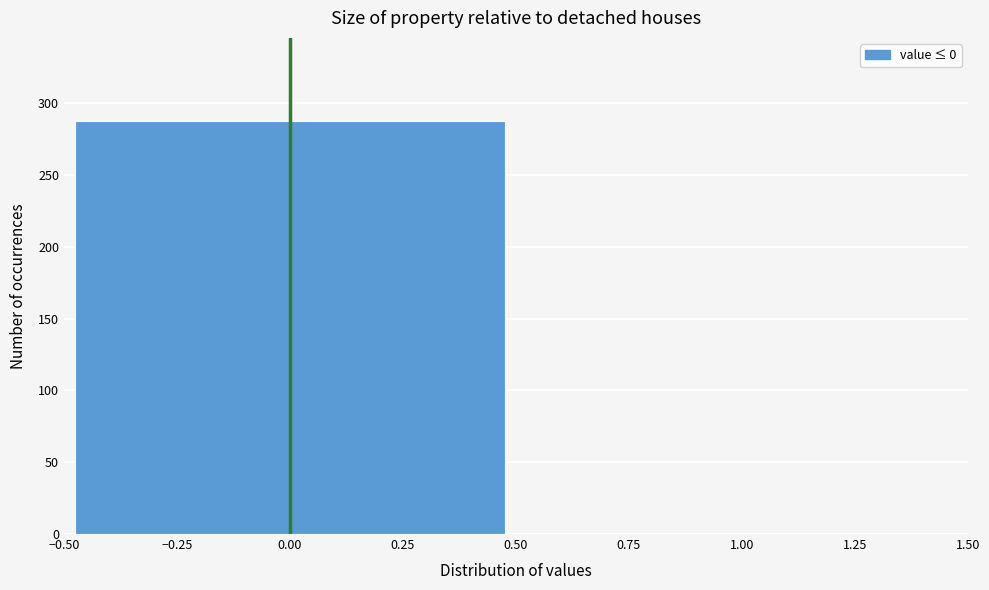

How tall is the bar that spans -0.50 to 0.50 on the x-axis? The values are not printed on the chart, so give them approximately, as read against the axis.

290